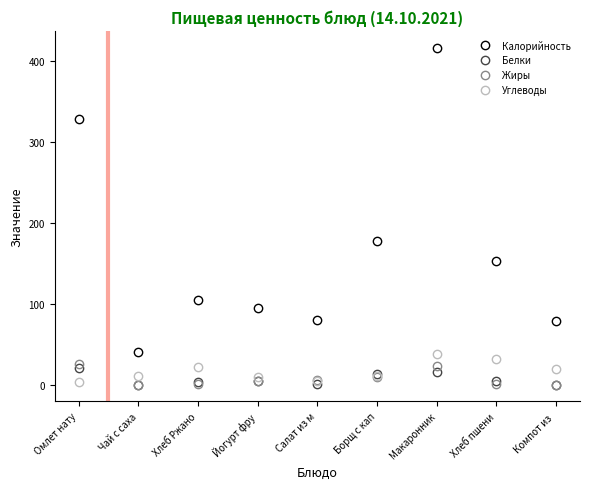

What is the label of the 9th point from the right?

Омлет нату